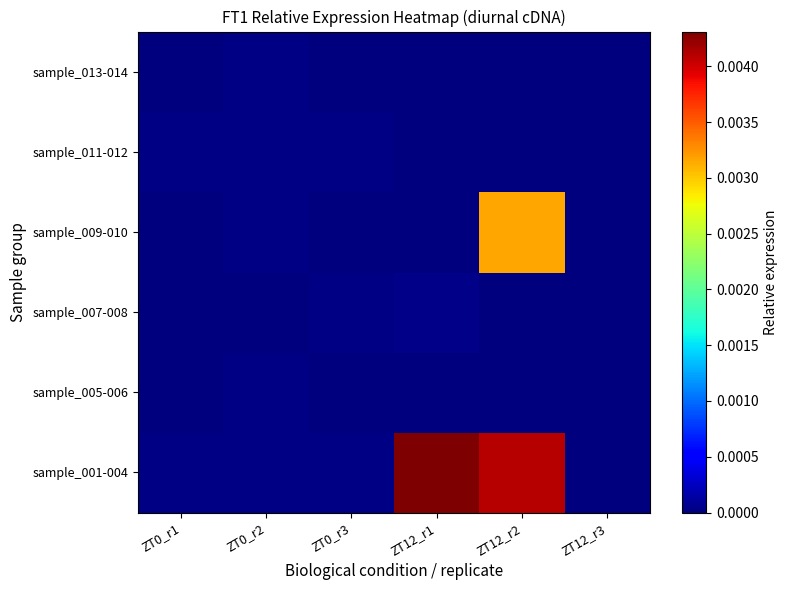

How many data points does each series have?

6